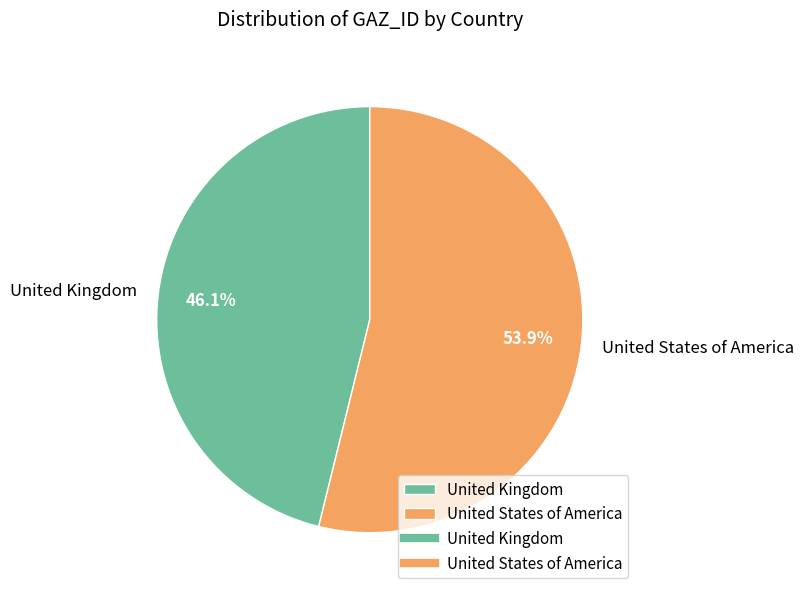

Which slice is the smallest?

United Kingdom